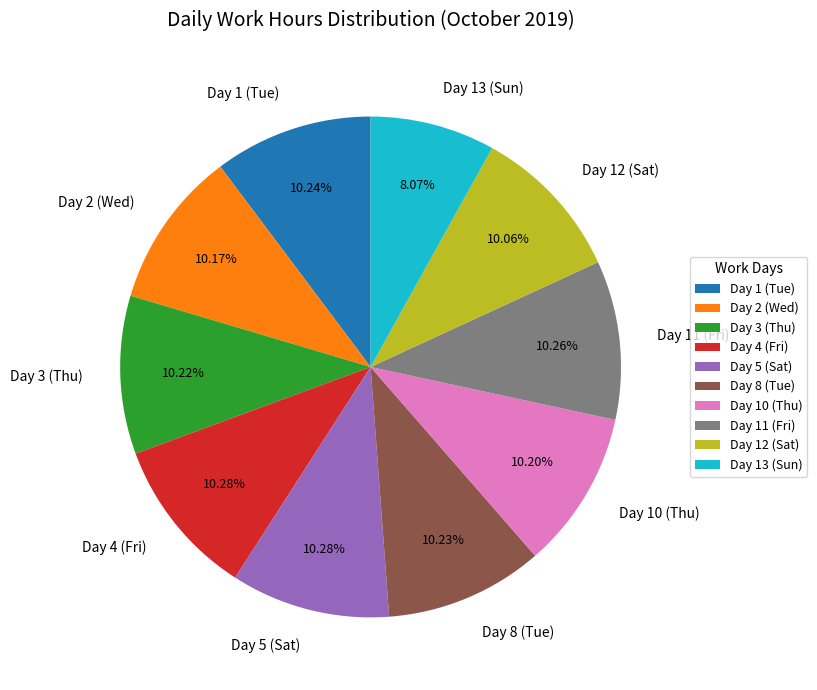

Does any single category account for the majority?

No